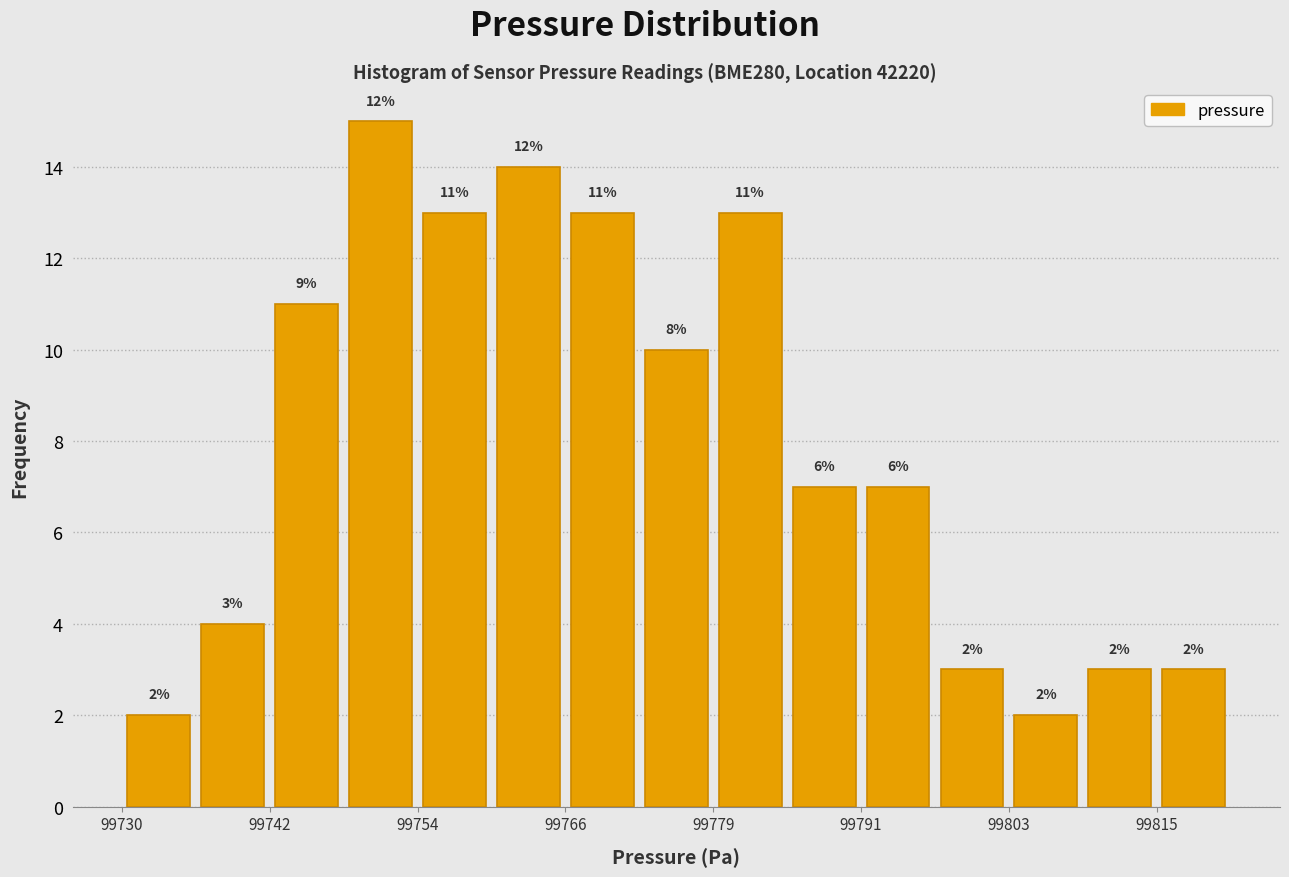

Around what value on the x-axis is the tallest bar? Give the approximate position of its centre, as read against the axis.

99752